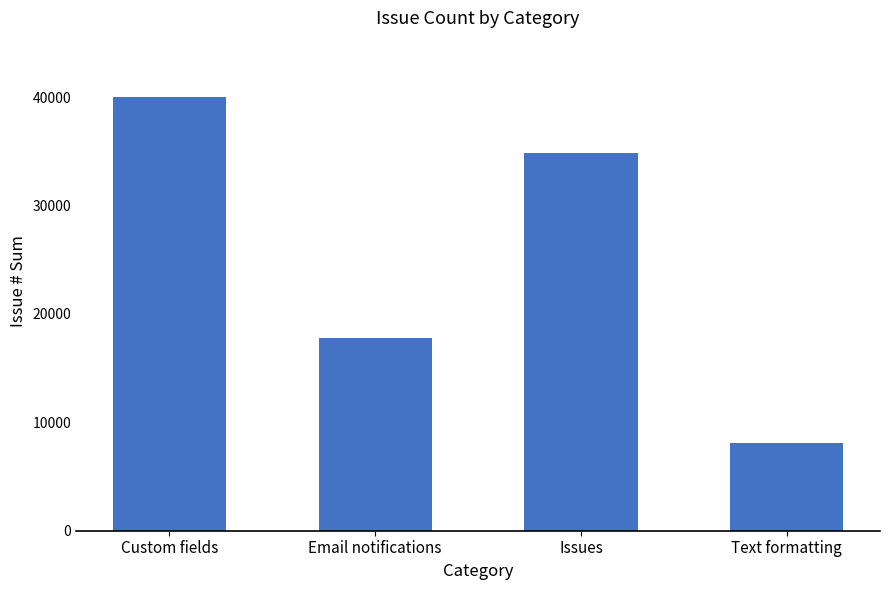

How many data points does each series have?

4